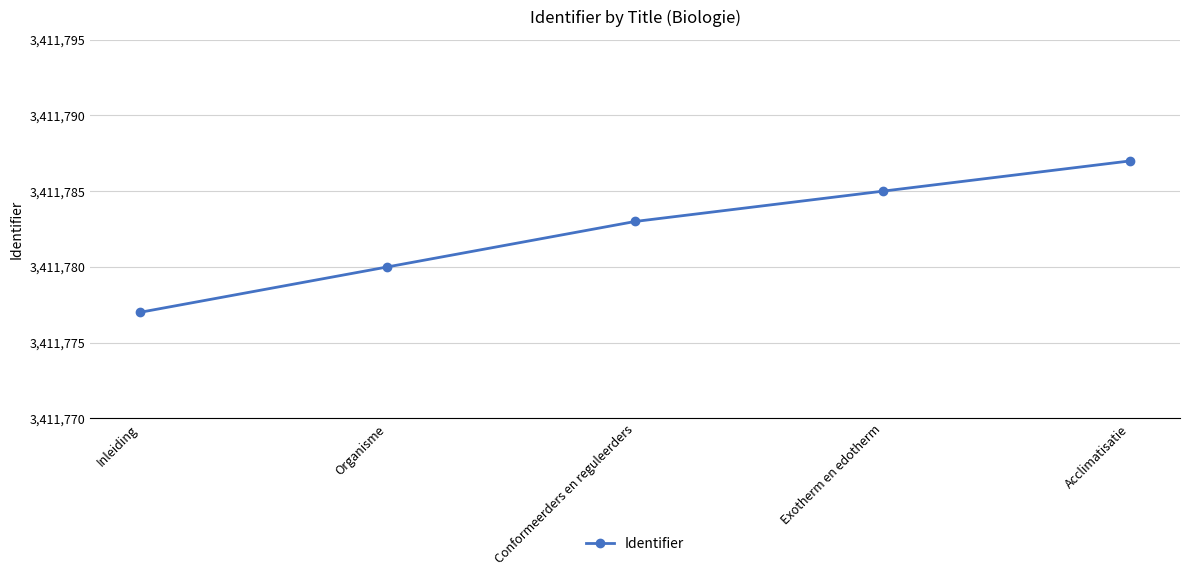

How many data points are less than 3411783?

2